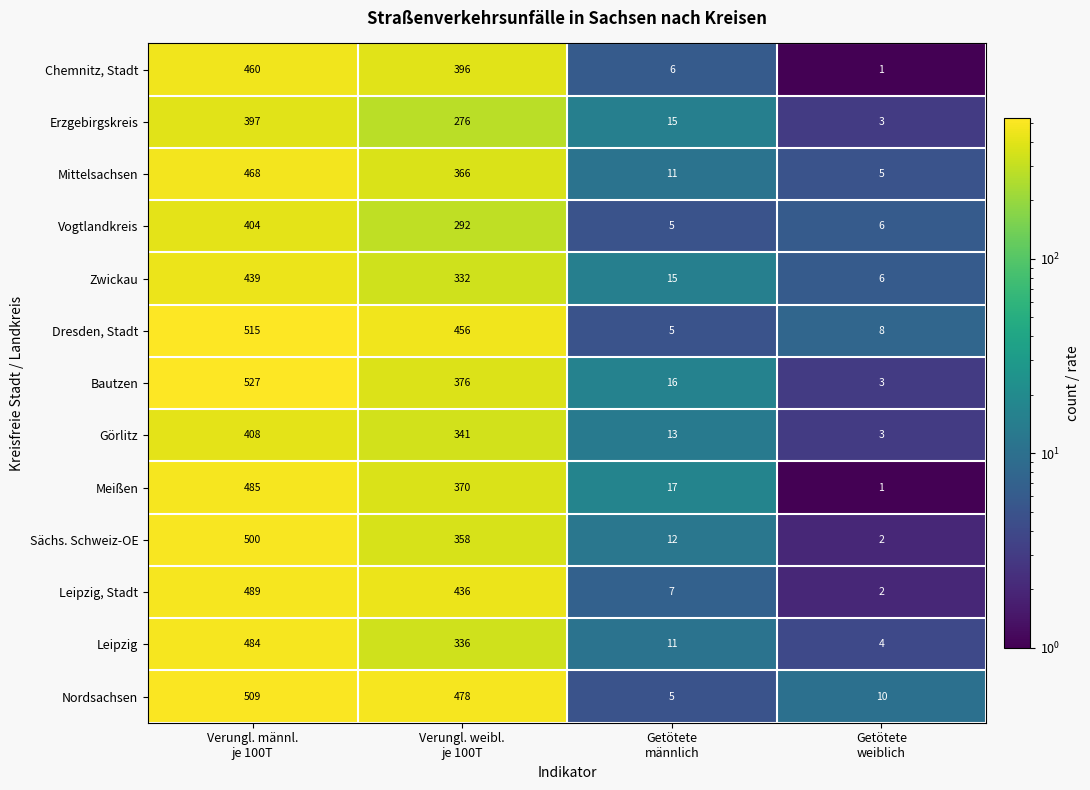

What is the minimum value for Zwickau?

6